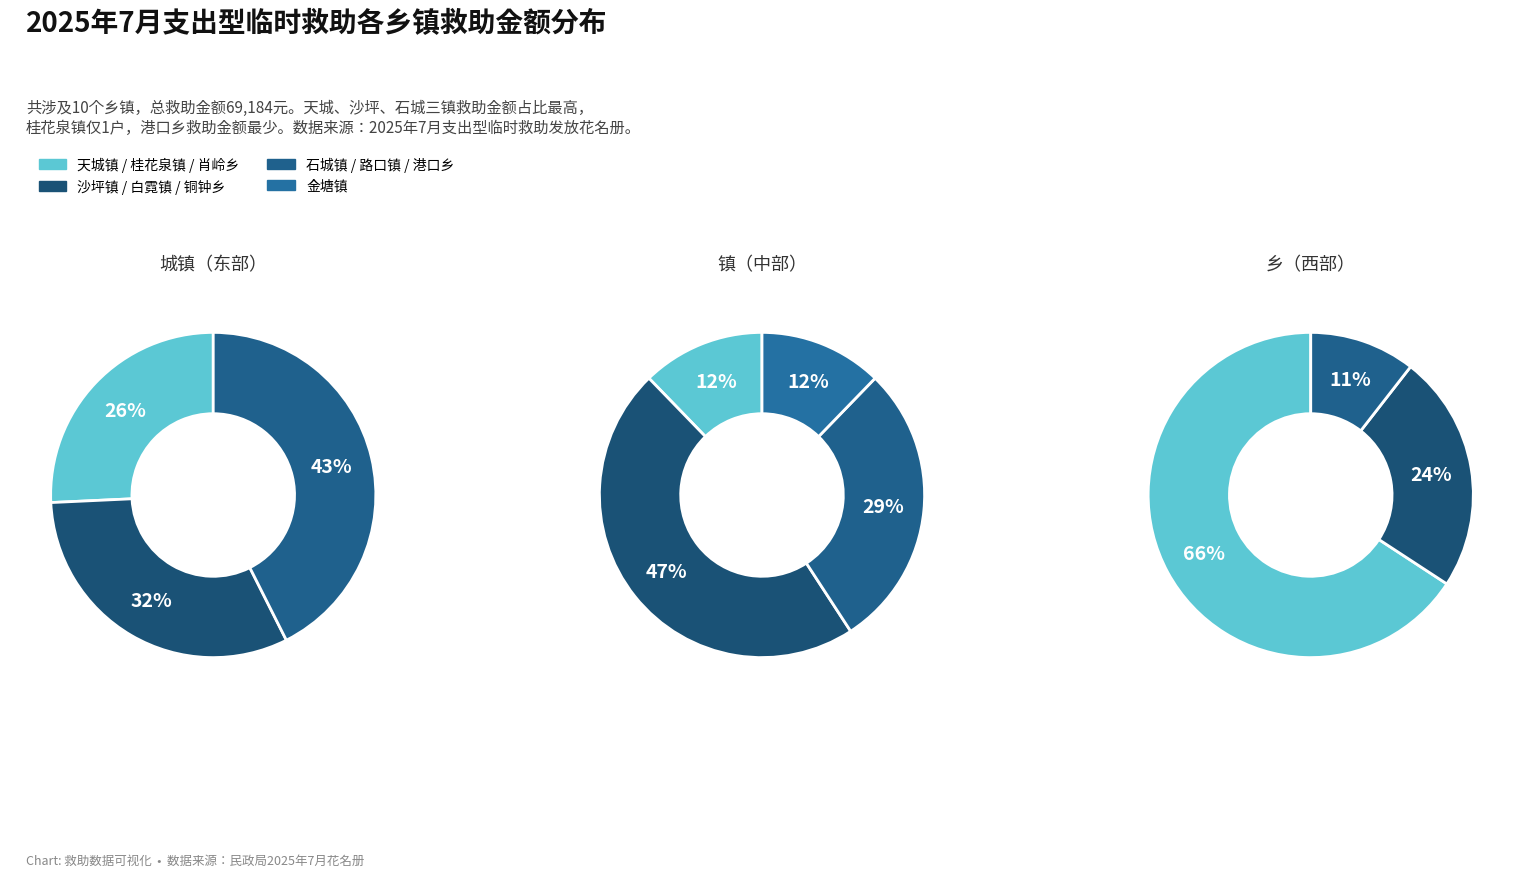

Which category has the biggest portion of the pie?

石城镇